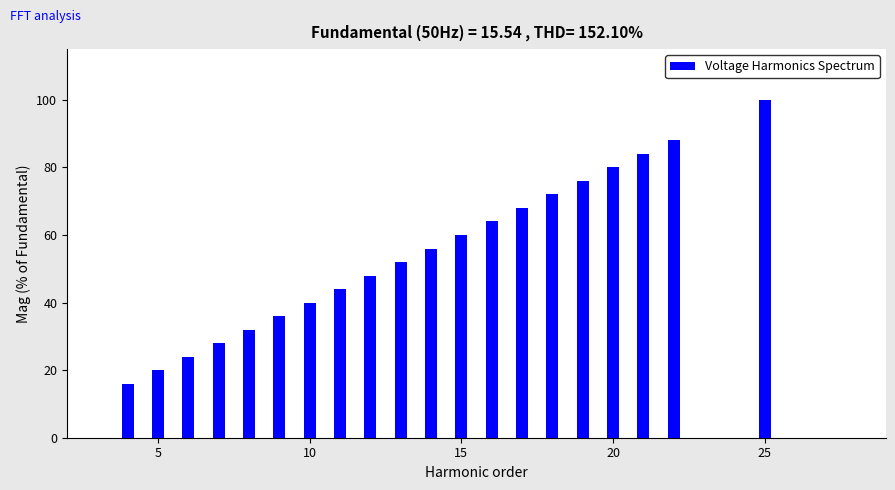

What is the greatest value displayed?

100.0